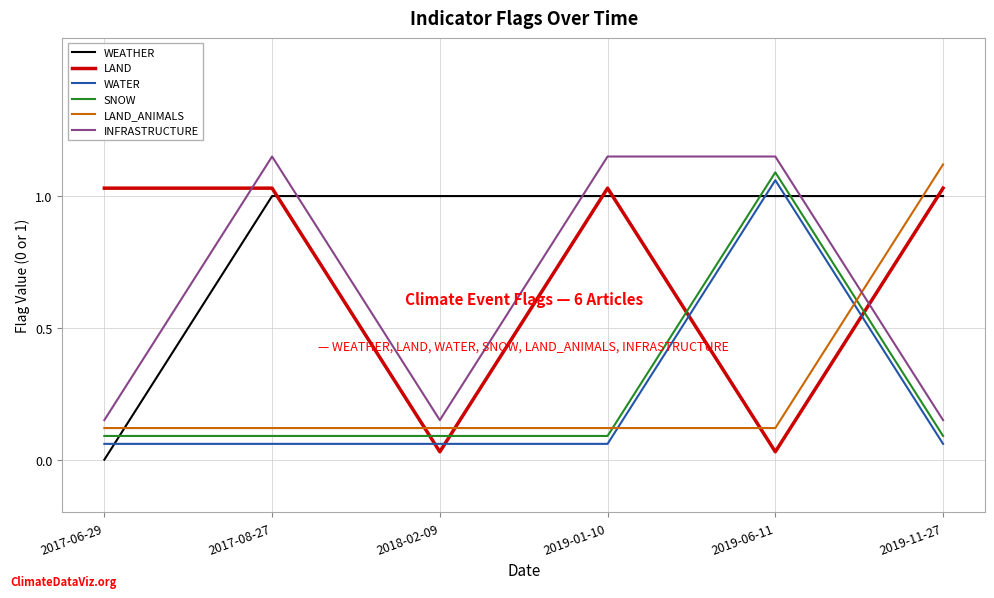

How many lines are shown in the chart?

6